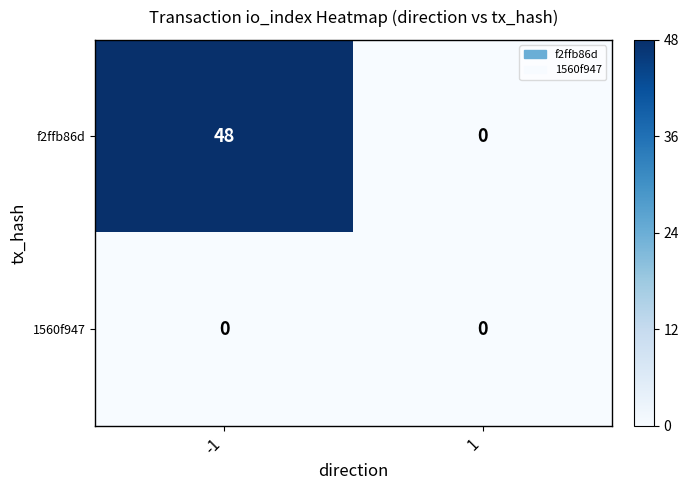

Which label corresponds to the largest value in the chart?

-1